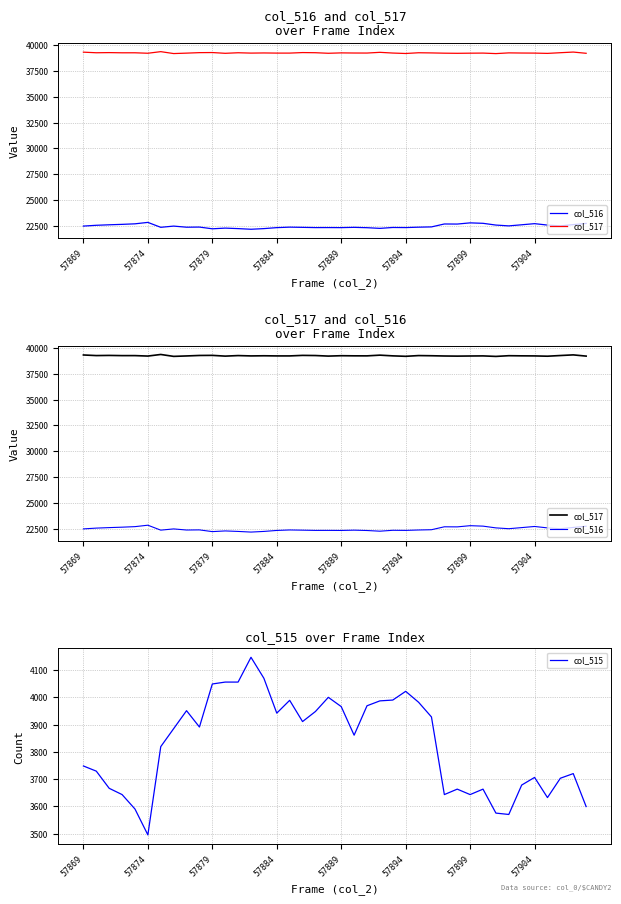

What is the minimum value for col_515?

3495